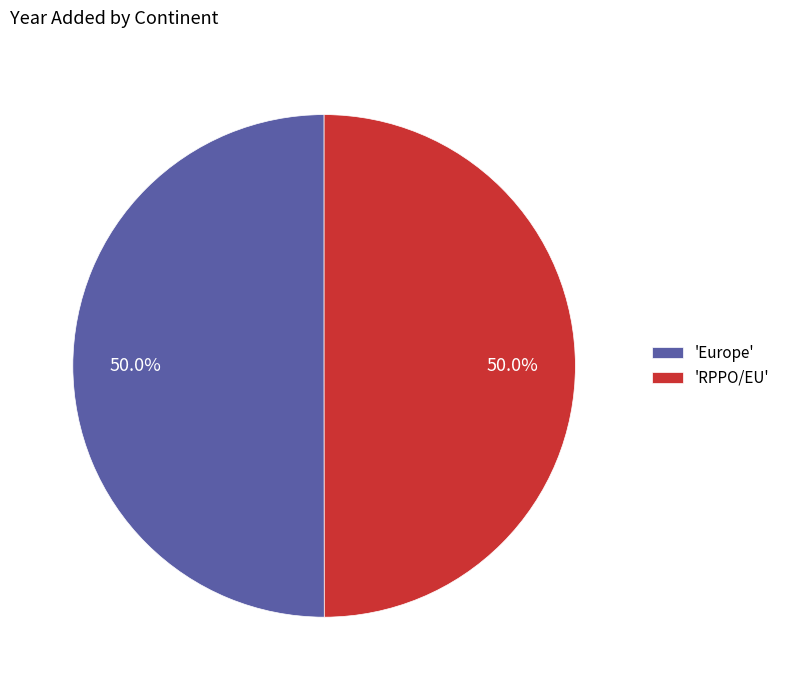

Combined, what portion of the pie is 'Europe' and 'RPPO/EU'?

100.0%